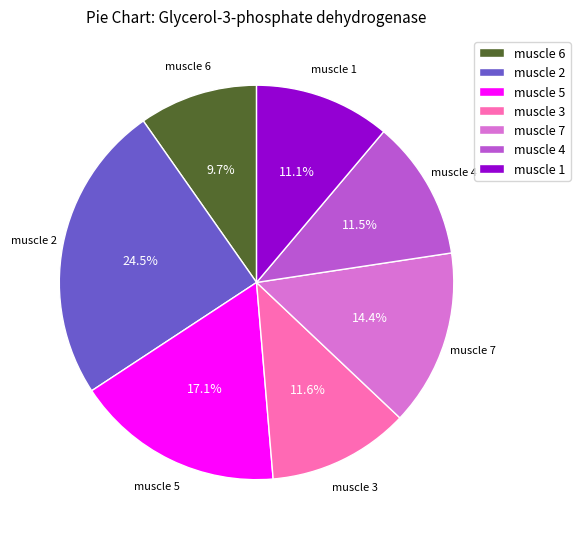

Does muscle 3 represent more than half of the total?

No